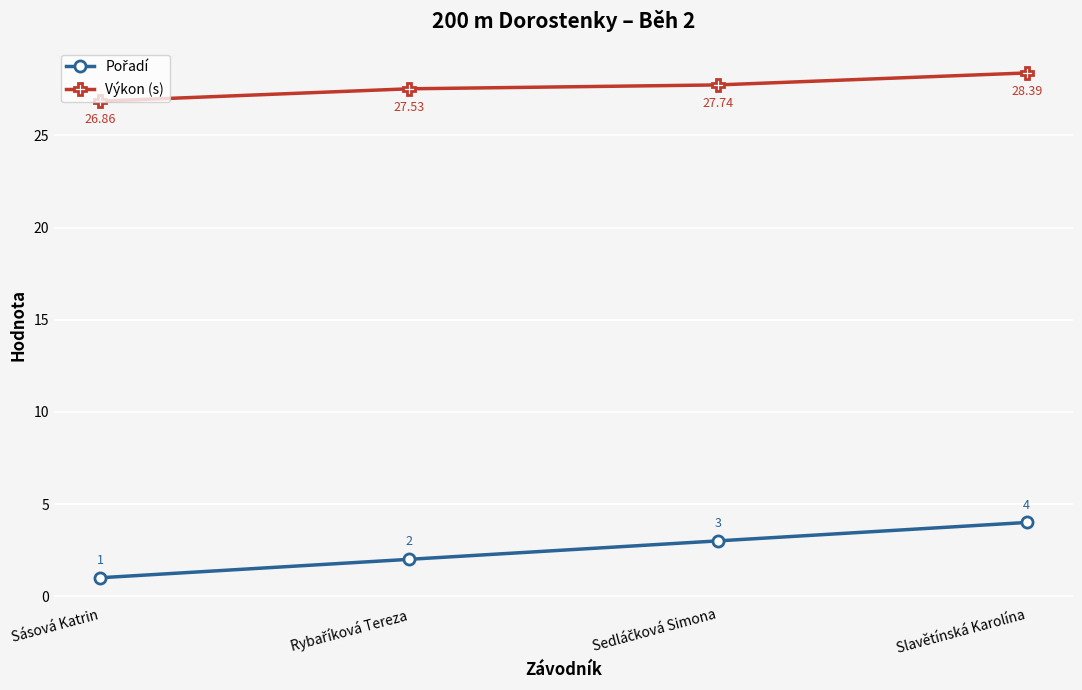

At how many categories does at least one series exceed 25?

4